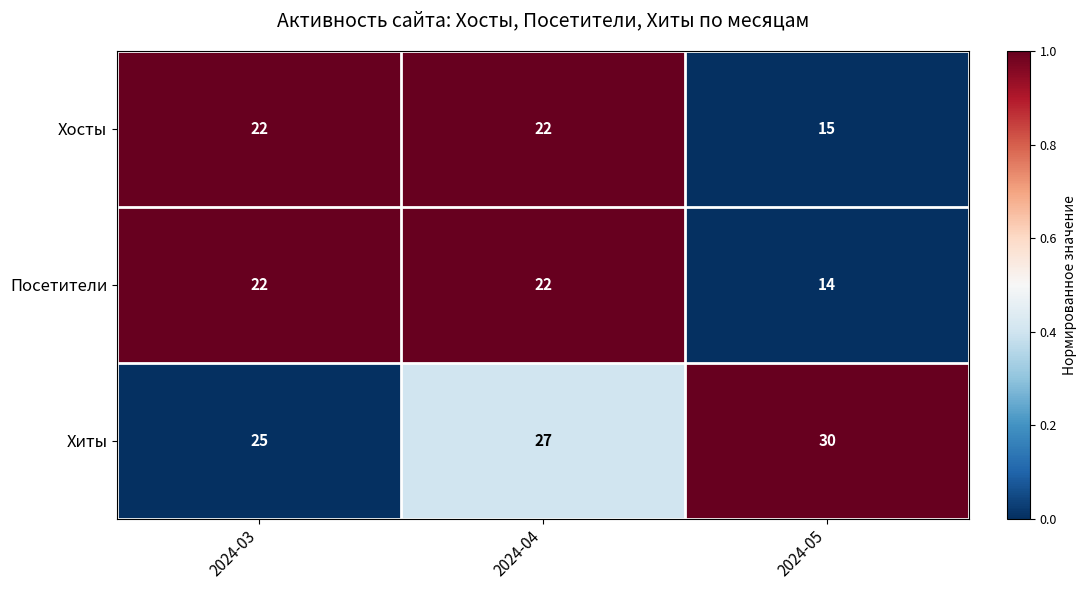

Count the number of data series in this chart.

3